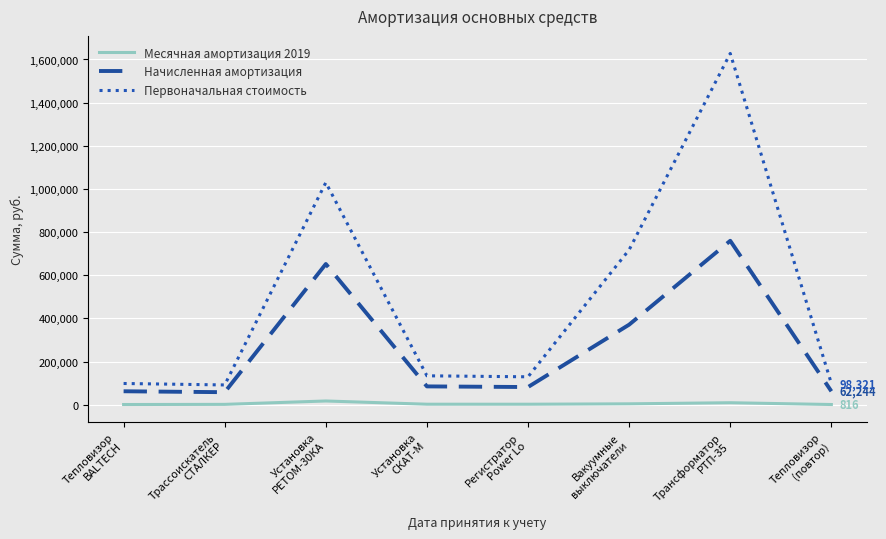

The value of Начисленная амортизация at Установка
РЕТОМ-30КА is 313798. True or false?

False